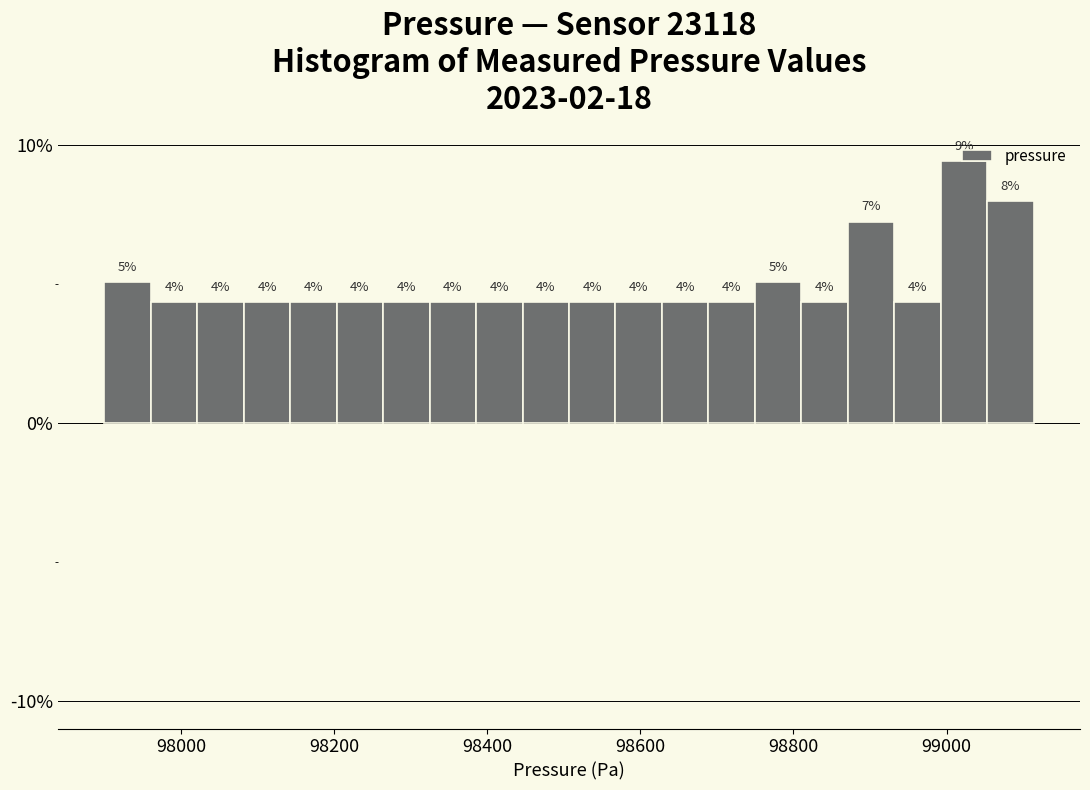

Around what value on the x-axis is the tallest bar? Give the approximate position of its centre, as read against the axis.

99020